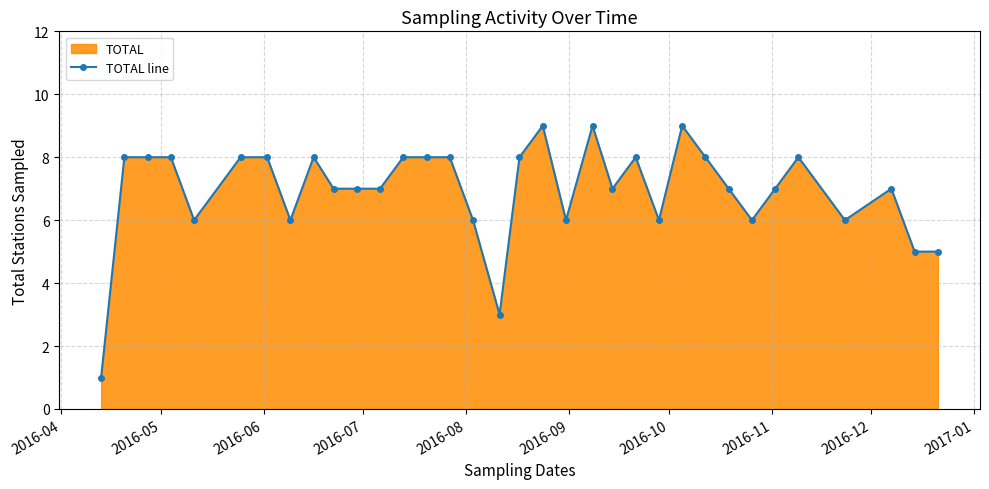

What is the average value?

7